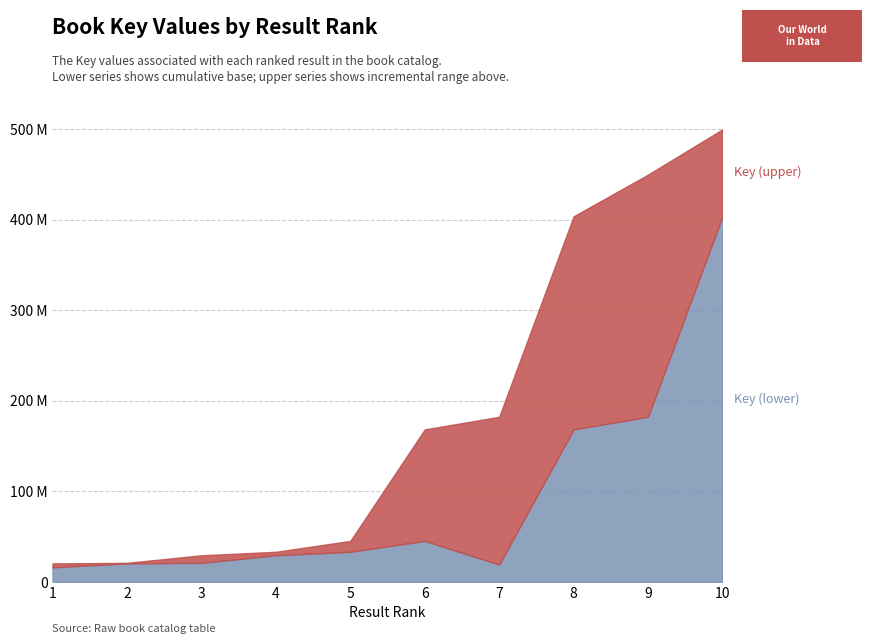

How many lines are shown in the chart?

2